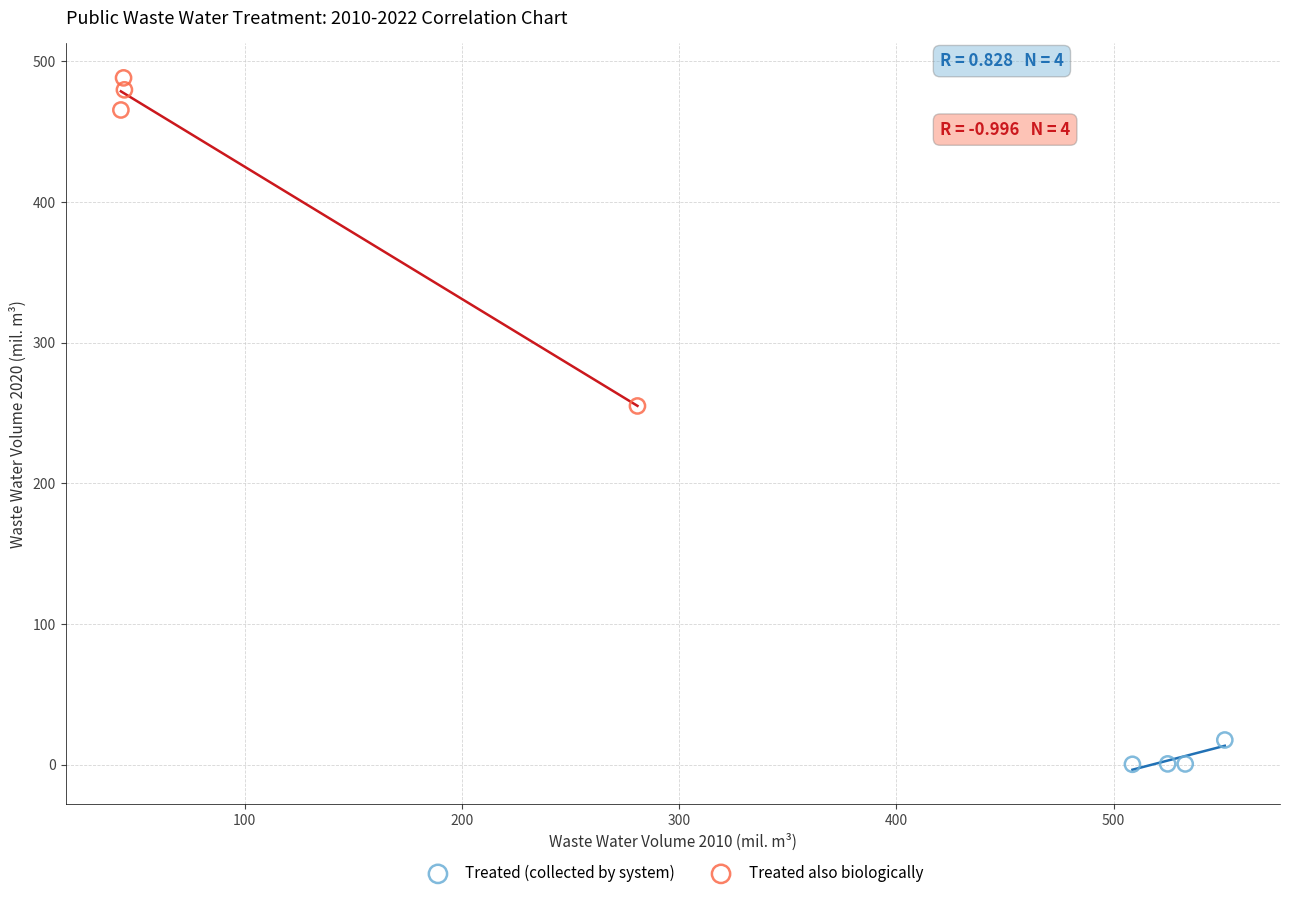

Which series reaches the maximum Y coordinate?

Treated also biologically